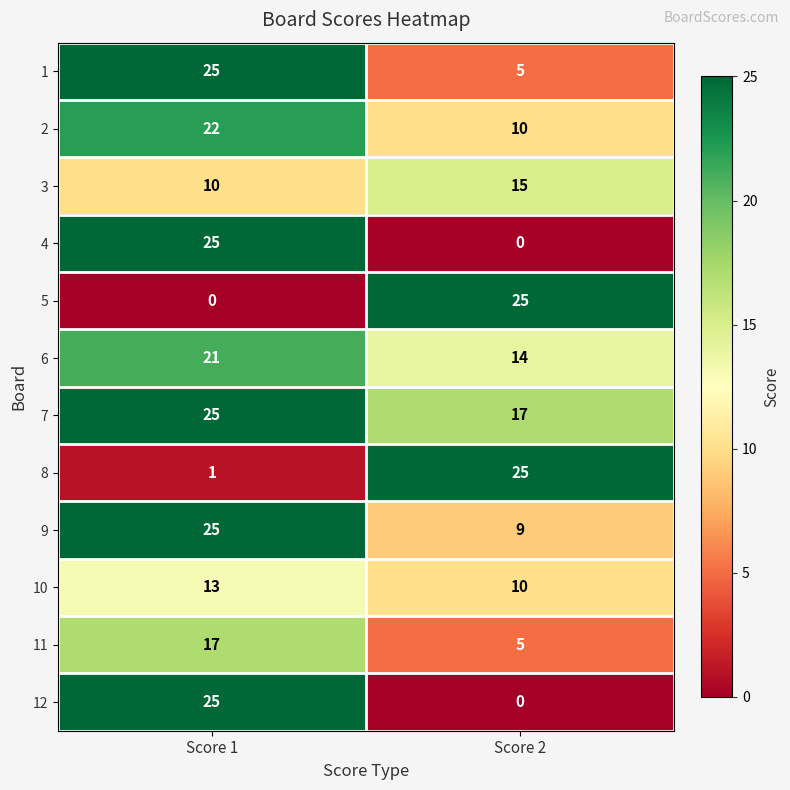

The value of 12 at Score 1 is 25. True or false?

True